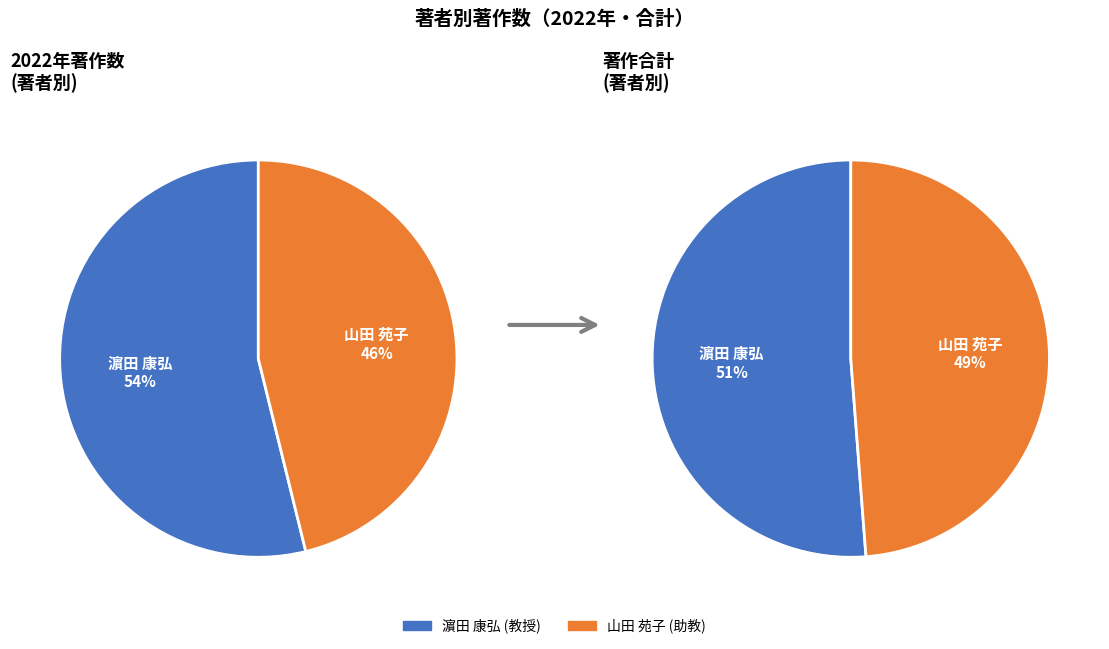

Which slice is the smallest?

山田 苑子
(助教)